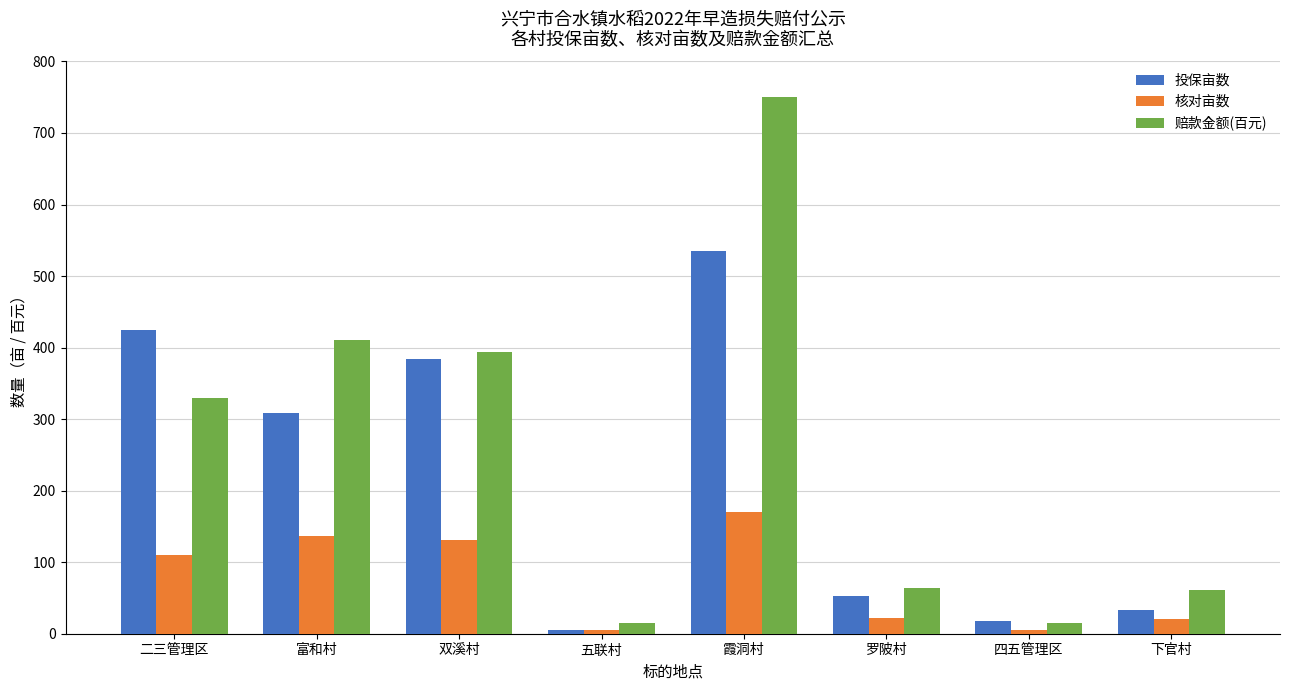

List the series in order of their overall mean, lowest first.

核对亩数, 投保亩数, 赔款金额(百元)